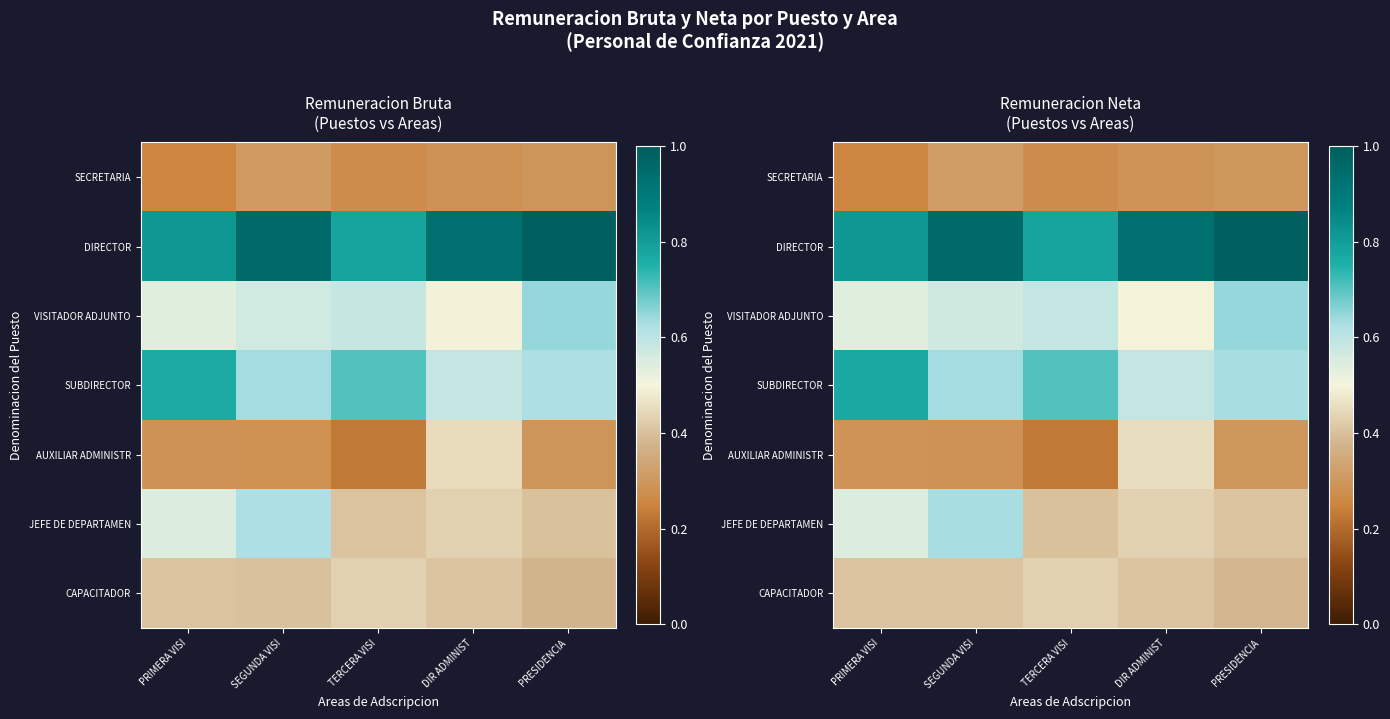

Is it true that SECRETARIA equals 0.3 at SEGUNDA VISI?

True